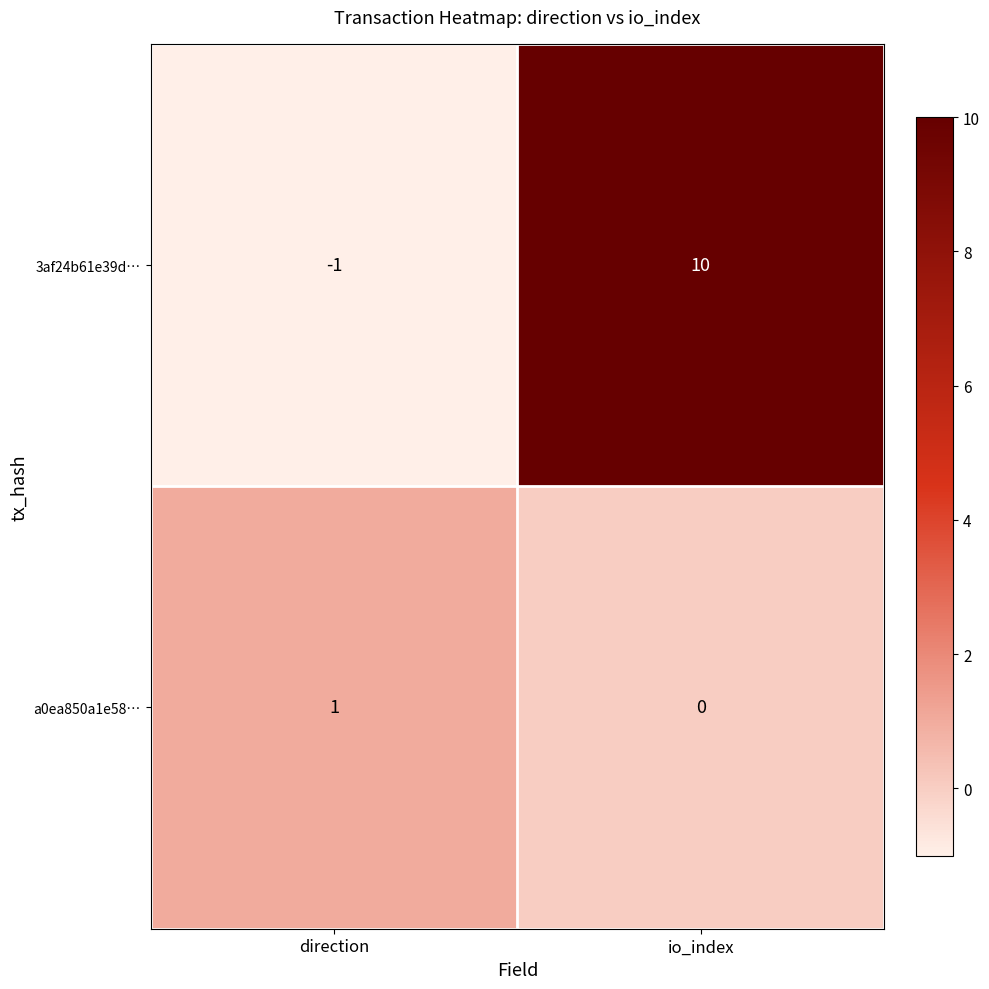

Is it true that a0ea850a1e58… equals 1 at direction?

True